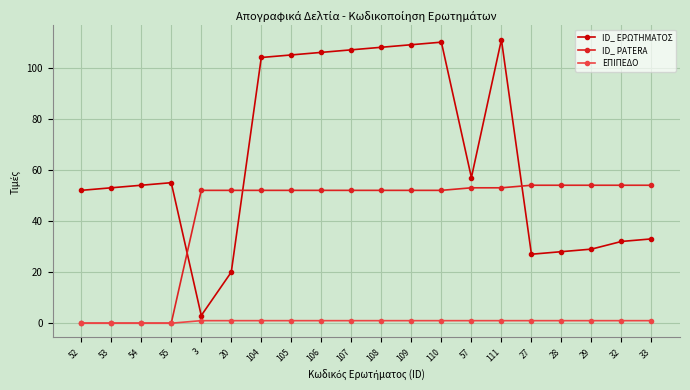

What are all the series names shown in the legend?

ID_ ΕΡΩΤΗΜΑΤΟΣ, ID_ PATERA, ΕΠΙΠΕΔΟ